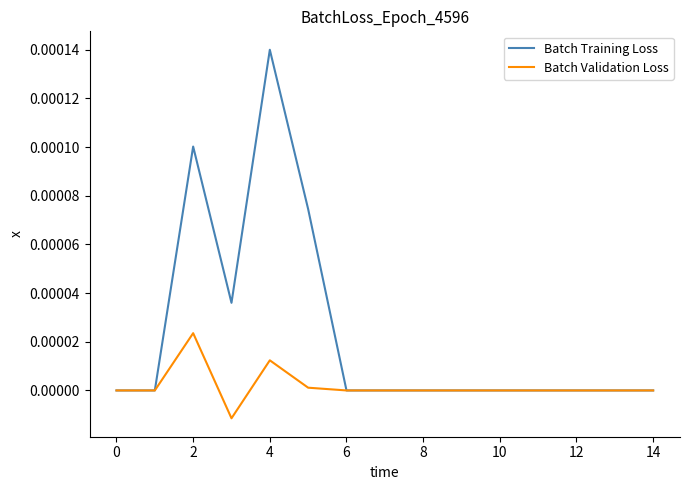

Count the number of data series in this chart.

2